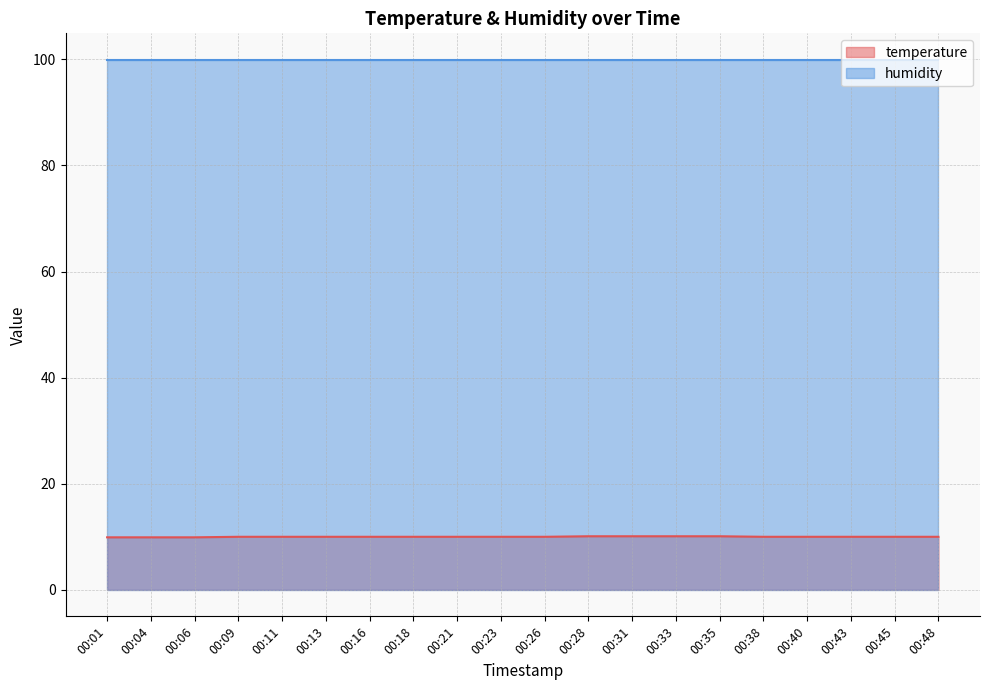

How many values exceed 10?

4